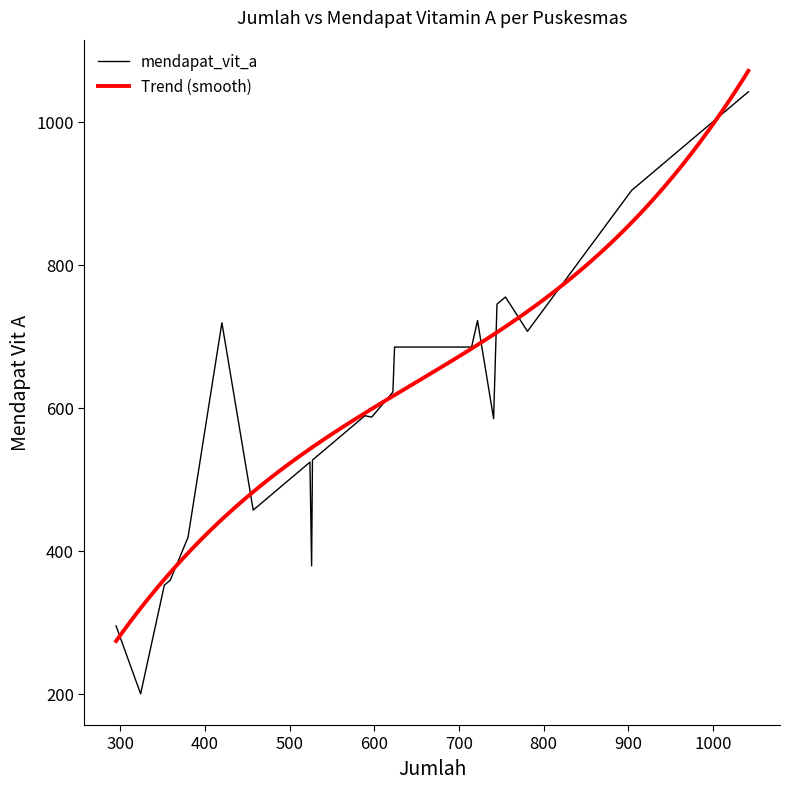

What is the difference between the maximum and minimum values in the mendapat_vit_a series?

842